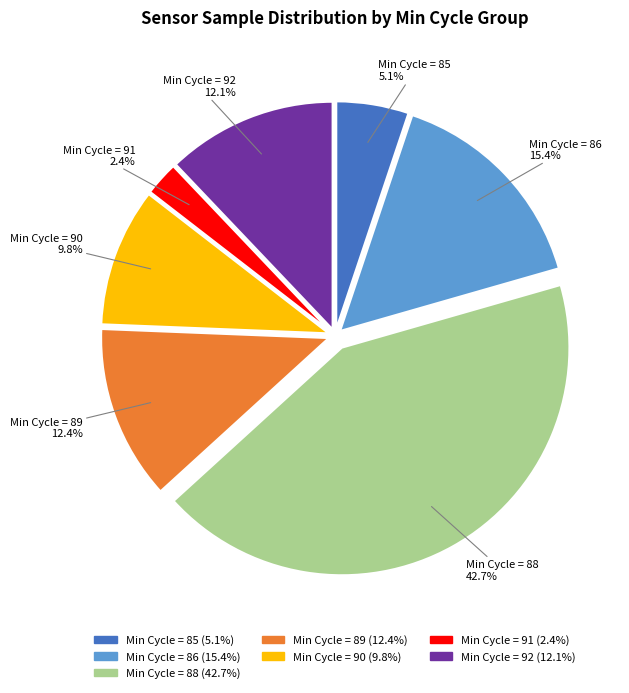

Is there a majority slice in this chart?

No